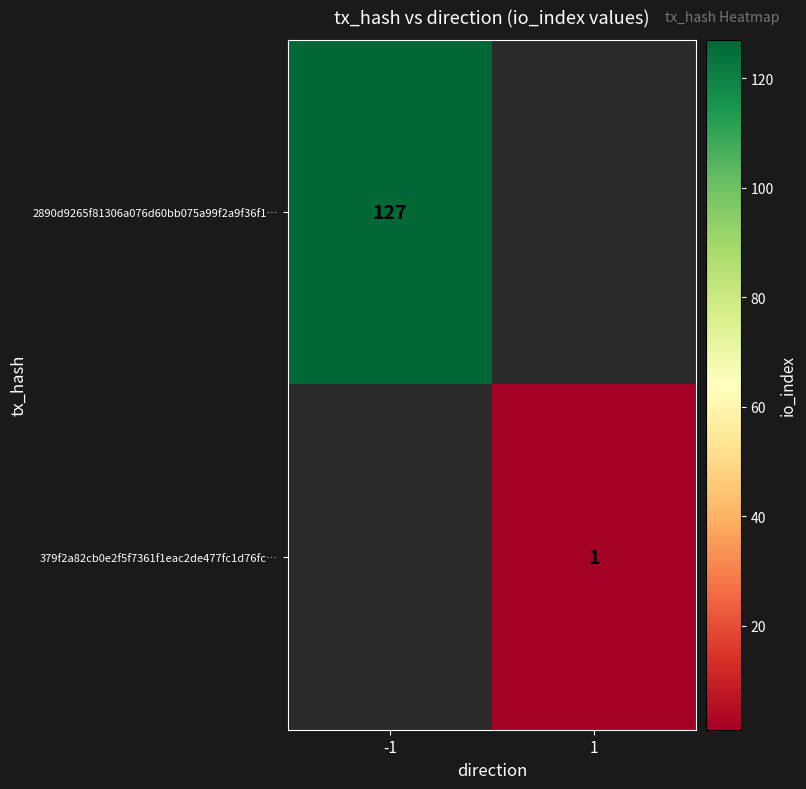

At which category does the chart reach its peak across all series?

-1